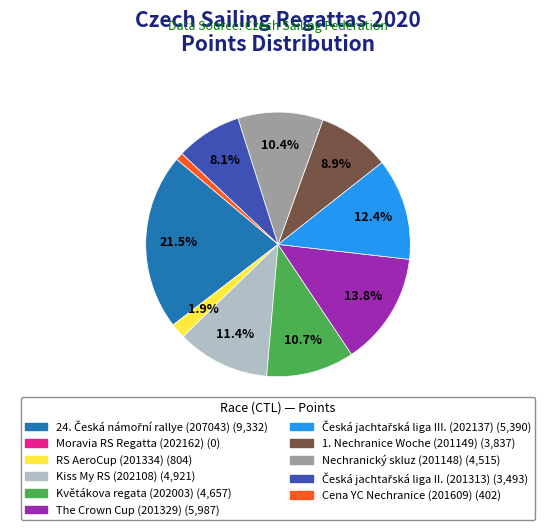

Is there a majority slice in this chart?

No